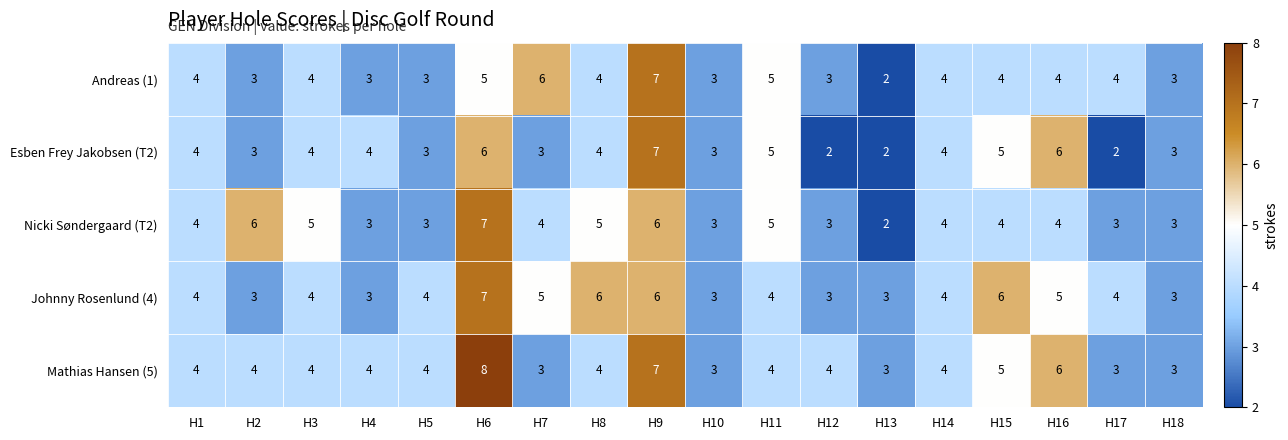

Which category has the highest value across all series?

H6